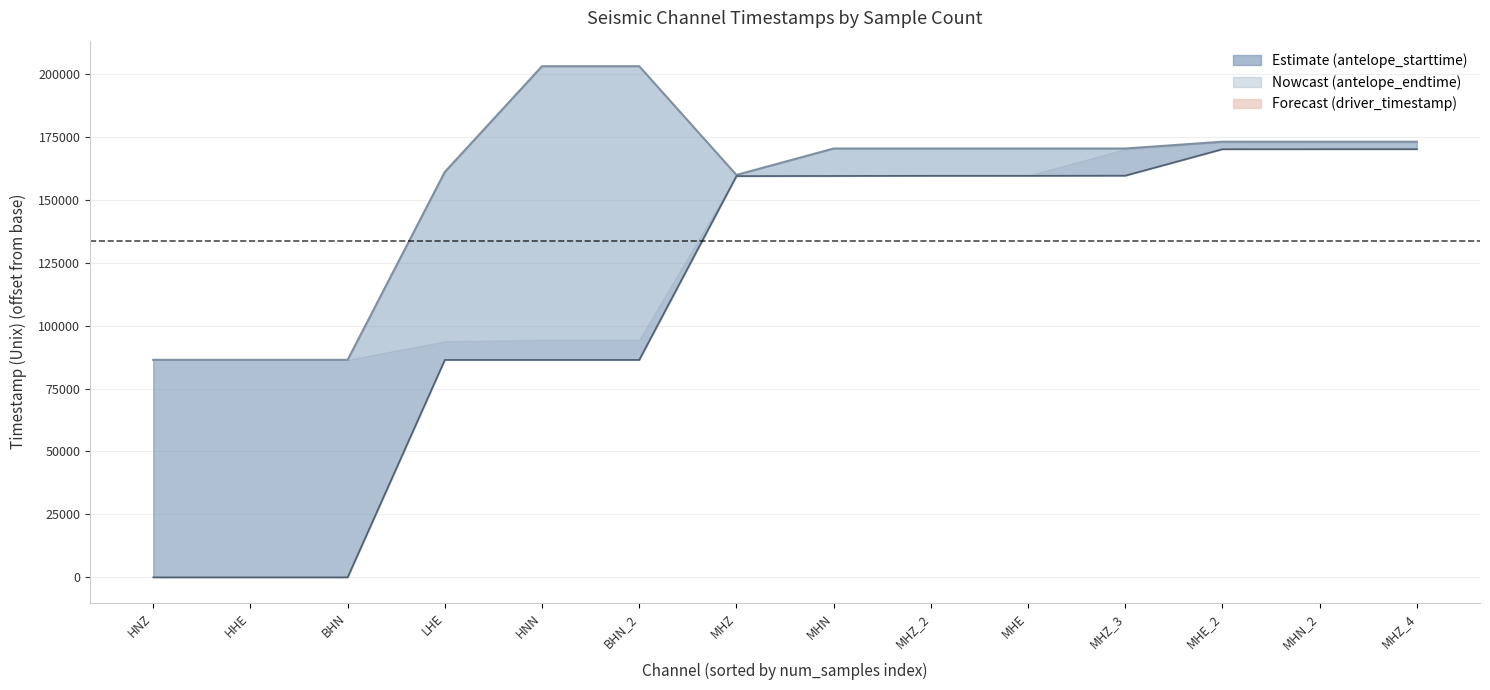

Which series has the widest spread of values?

antelope_starttime_line